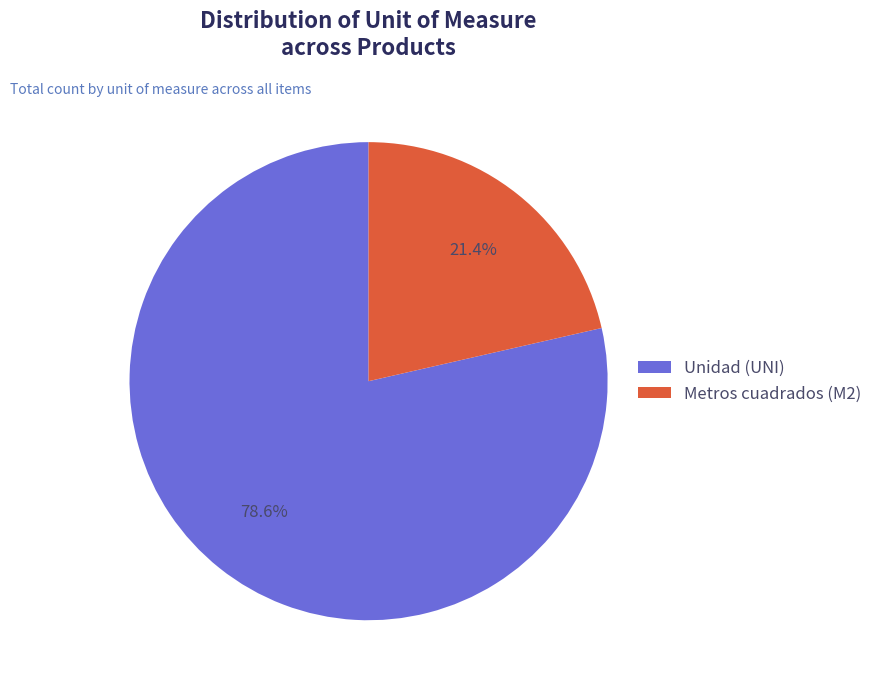

Which category has the biggest portion of the pie?

Unidad (UNI)